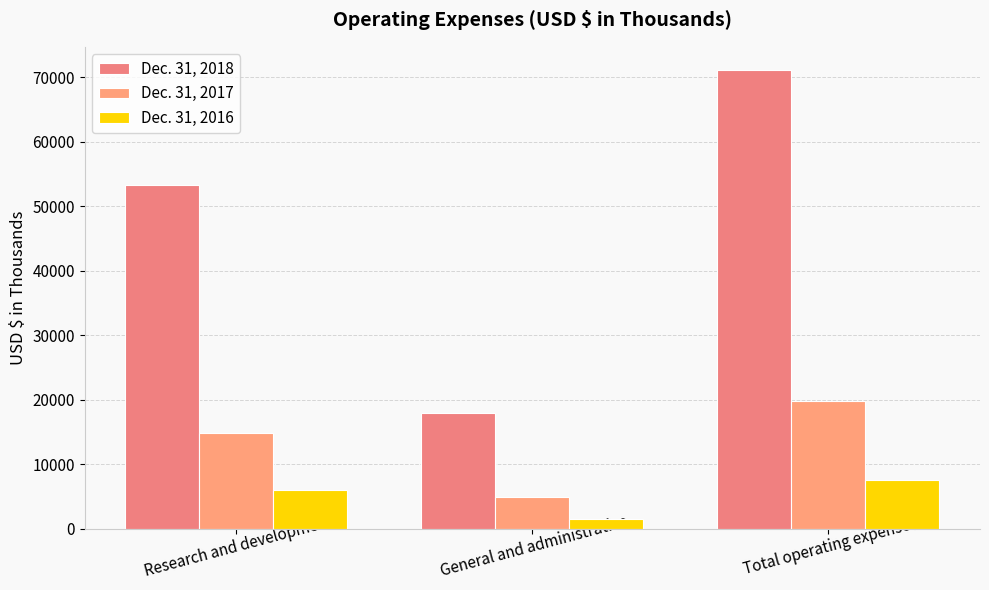

What is the sum of the Dec. 31, 2016 values at Total operating expenses and General and administrative?

9154